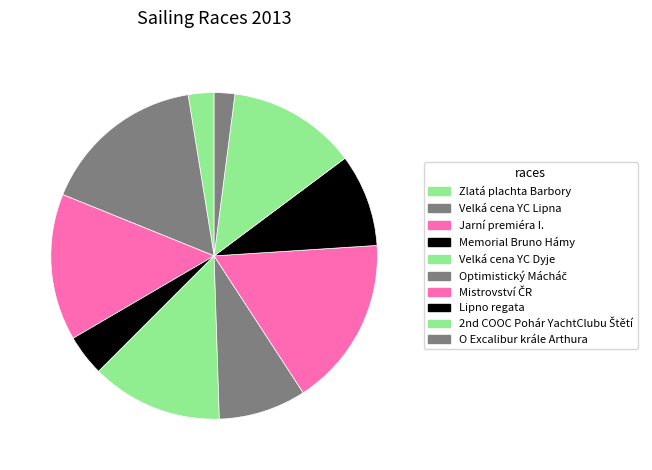

Which has a higher value, Velká cena YC Lipna or Lipno regata?

Velká cena YC Lipna